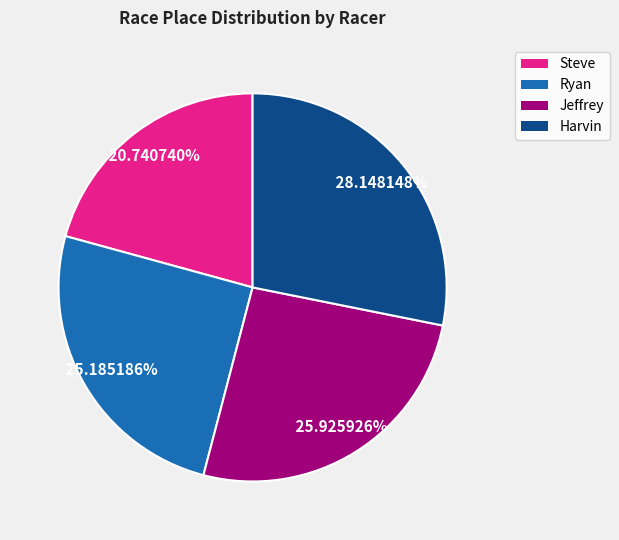

To the nearest percent, what portion does Ryan represent?

25%